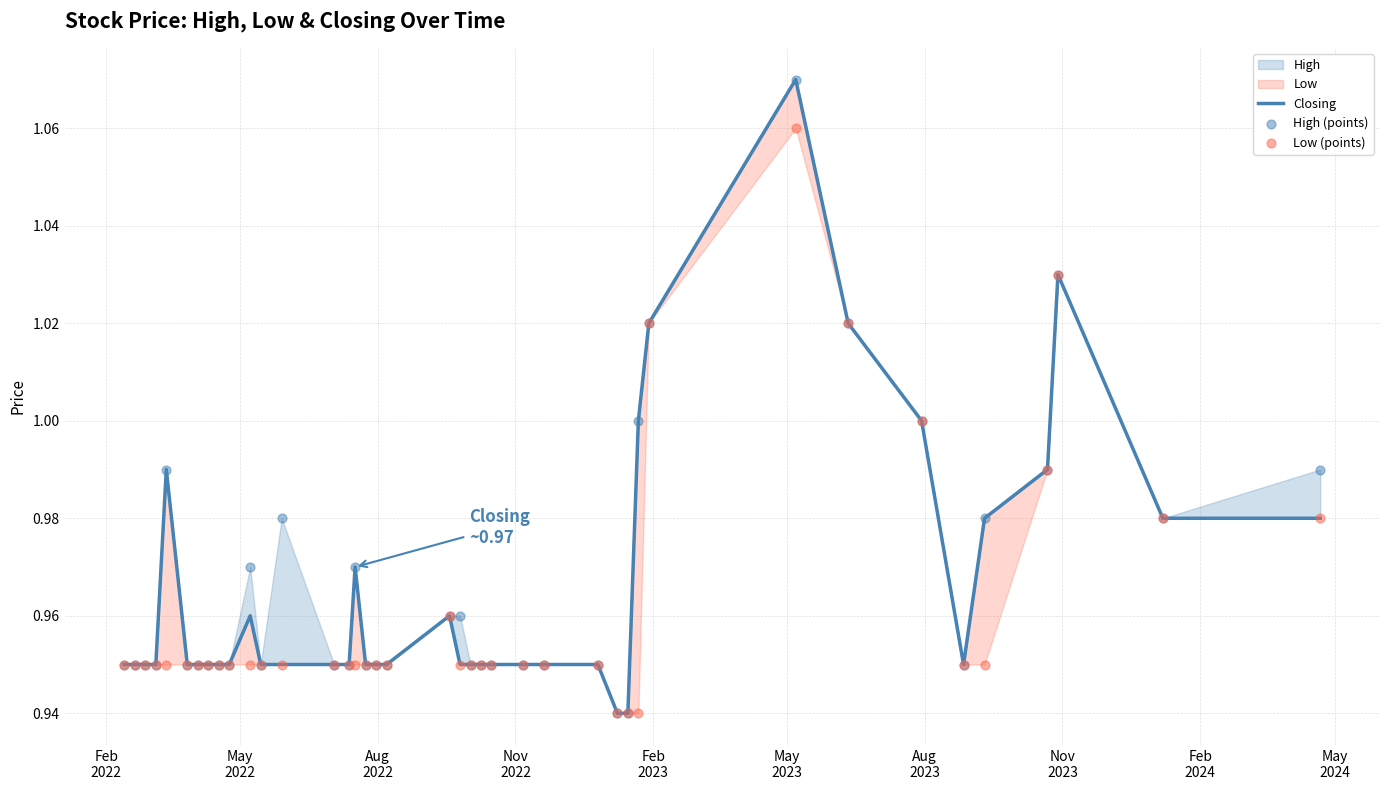

Which series has the largest total across all categories?

High (points)